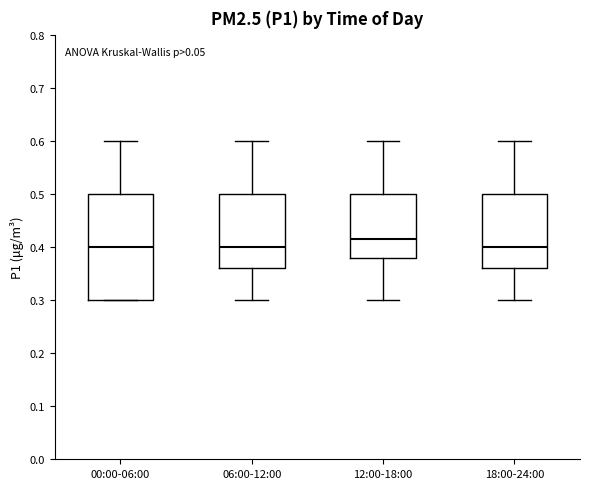

Where is the lower edge of the box for 18:00-24:00 on the y-axis? The values are not printed on the chart, so give them approximately, as read against the axis.

0.36